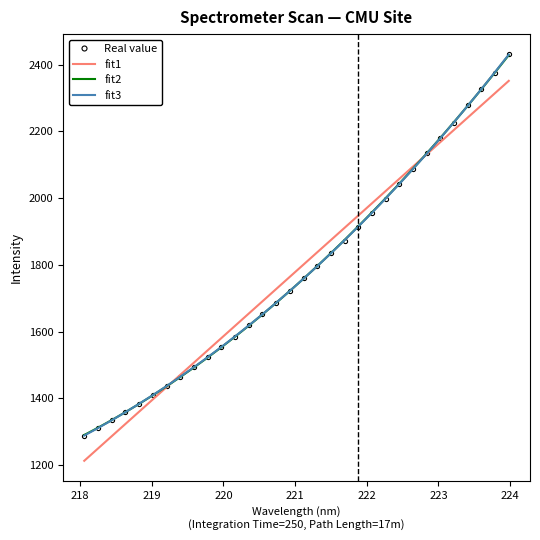

Reading left to right, extract all data points from this chart.

Real value: 1287.1	1310.4	1333.9	1359.3	1384.3	1409.5	1436.6	1464.8	1493.2	1522.2	1552.6	1583.7	1619.0	1651.8	1686.5	1721.6	1759.3	1797.5	1834.0	1870.5	1913.6	1956.7	1998.8	2042.8	2088.0	2134.6	2180.8	2226.5	2278.4	2327.3	2376.1	2430.7
fit1: 1212.5	1249.3	1286.1	1322.9	1359.6	1396.4	1433.2	1470.0	1506.7	1543.5	1580.3	1617.0	1653.8	1690.5	1727.3	1764.0	1800.8	1837.5	1874.2	1911.0	1947.7	1984.4	2021.1	2057.9	2094.6	2131.3	2168.0	2204.7	2241.4	2278.1	2314.8	2351.5
fit2: 1289.8	1311.6	1334.4	1358.2	1383.0	1408.8	1435.6	1463.4	1492.2	1522.0	1552.8	1584.6	1617.3	1651.1	1685.9	1721.6	1758.4	1796.1	1834.9	1874.6	1915.3	1957.0	1999.8	2043.4	2088.1	2133.8	2180.5	2228.2	2276.8	2326.5	2377.1	2428.7
fit3: 1288.1	1310.6	1333.9	1358.2	1383.3	1409.4	1436.4	1464.3	1493.1	1522.9	1553.6	1585.3	1618.0	1651.6	1686.2	1721.7	1758.3	1795.8	1834.4	1874.0	1914.6	1956.2	1998.9	2042.5	2087.3	2133.1	2180.0	2227.9	2276.9	2326.9	2378.1	2430.4